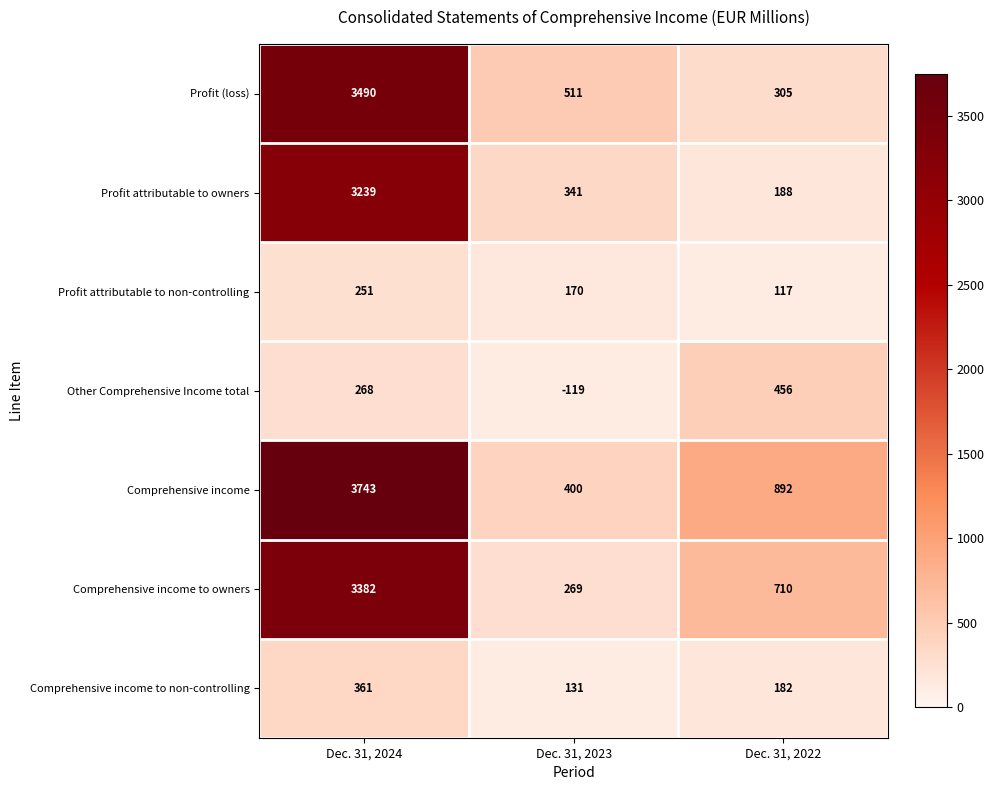

Which series has the largest total across all categories?

Comprehensive income